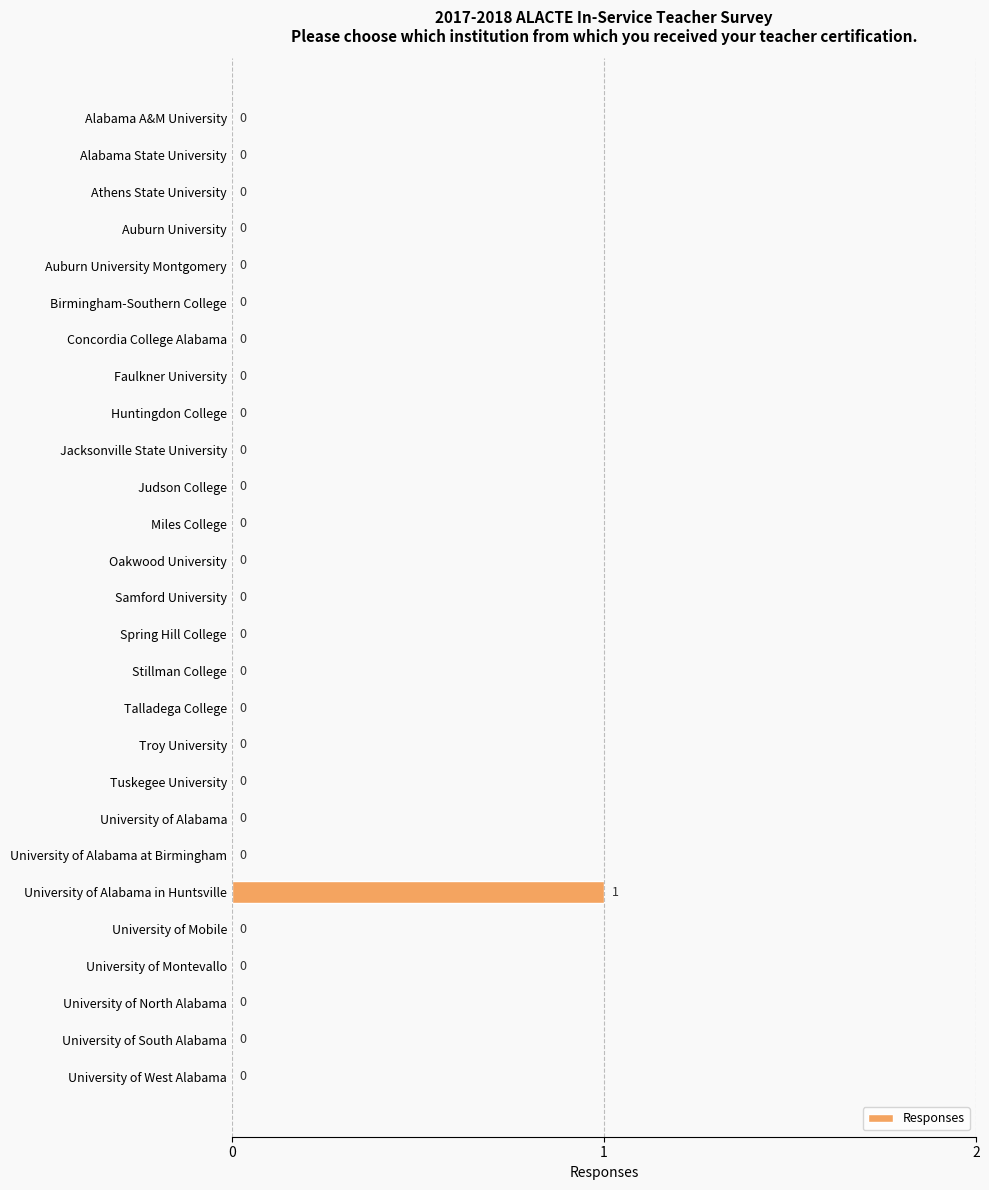

What is the sum of all values?

1